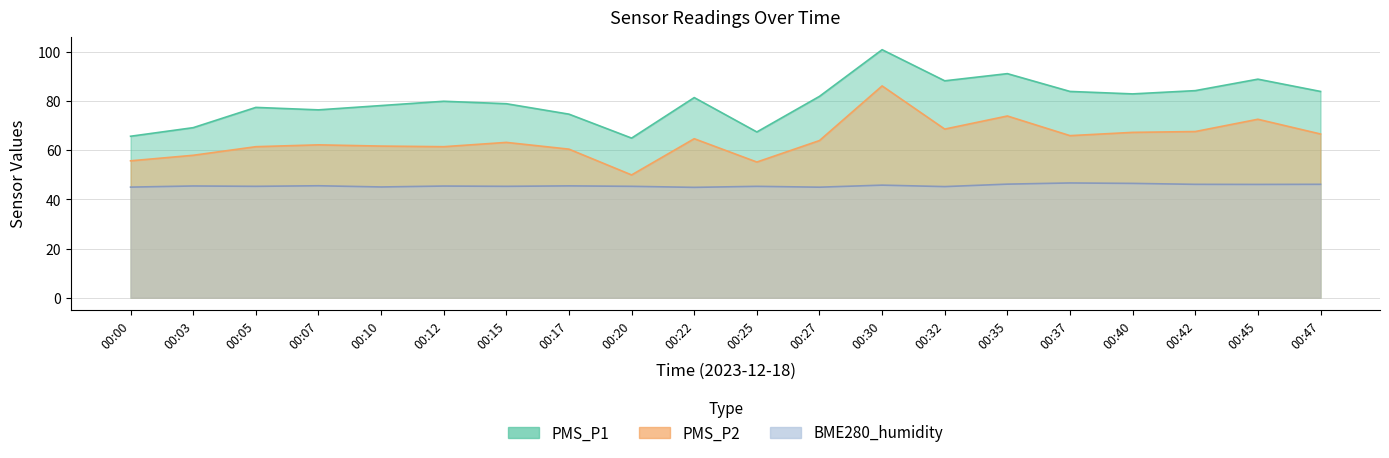

Reading left to right, transcribe all the data shown in this chart.

PMS_P1: 00:00=65.8	00:03=69.2	00:05=77.5	00:07=76.5	00:10=78.2	00:12=80.0	00:15=79.0	00:17=74.8	00:20=65.0	00:22=81.5	00:25=67.5	00:27=82.0	00:30=101.0	00:32=88.3	00:35=91.2	00:37=84.0	00:40=83.0	00:42=84.3	00:45=89.0	00:47=84.0
PMS_P2: 00:00=55.8	00:03=58.0	00:05=61.5	00:07=62.2	00:10=61.8	00:12=61.5	00:15=63.2	00:17=60.5	00:20=50.0	00:22=64.8	00:25=55.2	00:27=64.0	00:30=86.2	00:32=68.7	00:35=74.0	00:37=66.0	00:40=67.3	00:42=67.7	00:45=72.7	00:47=66.7
BME280_humidity: 00:00=45.0	00:03=45.5	00:05=45.4	00:07=45.6	00:10=45.1	00:12=45.5	00:15=45.4	00:17=45.5	00:20=45.4	00:22=44.9	00:25=45.4	00:27=45.0	00:30=45.8	00:32=45.2	00:35=46.2	00:37=46.7	00:40=46.5	00:42=46.2	00:45=46.1	00:47=46.2